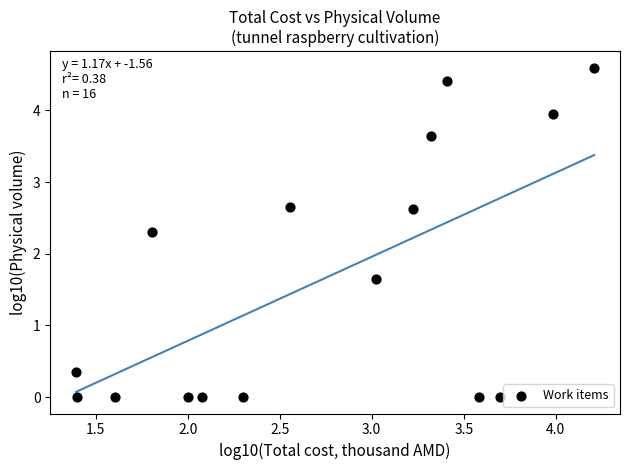

What Y value in the scatter plot is closest to 2?

2.3